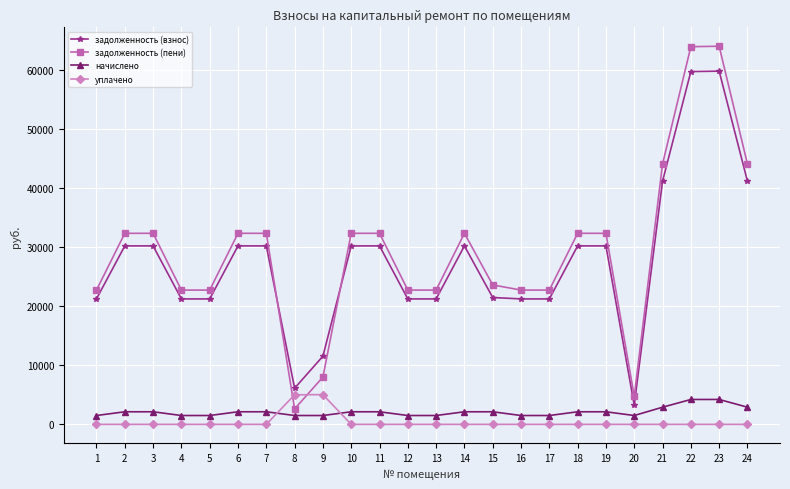

How many times do уплачено and задолженность (пени) cross each other?

2